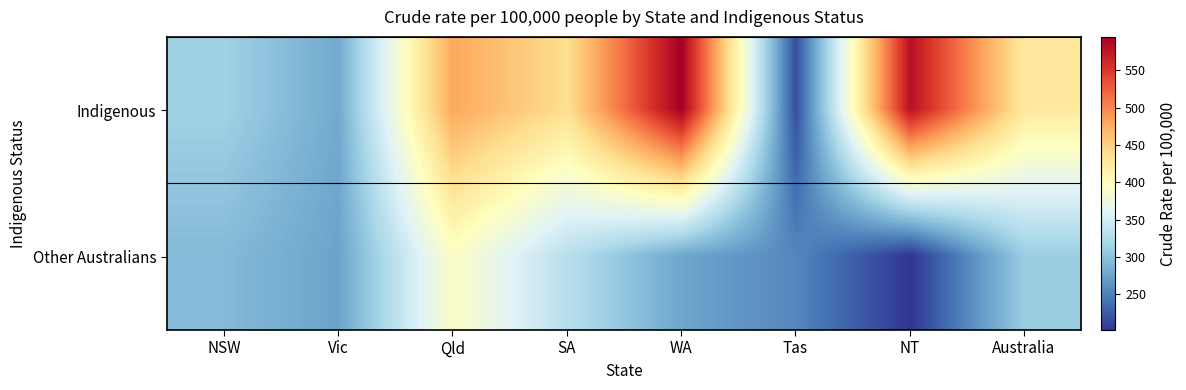

Reading left to right, transcribe all the data shown in this chart.

Indigenous: NSW=314	Vic=279	Qld=480	SA=437	WA=595	Tas=217	NT=580	Australia=426
Other Australians: NSW=293	Vic=274	Qld=393	SA=330	WA=276	Tas=255	NT=202	Australia=309